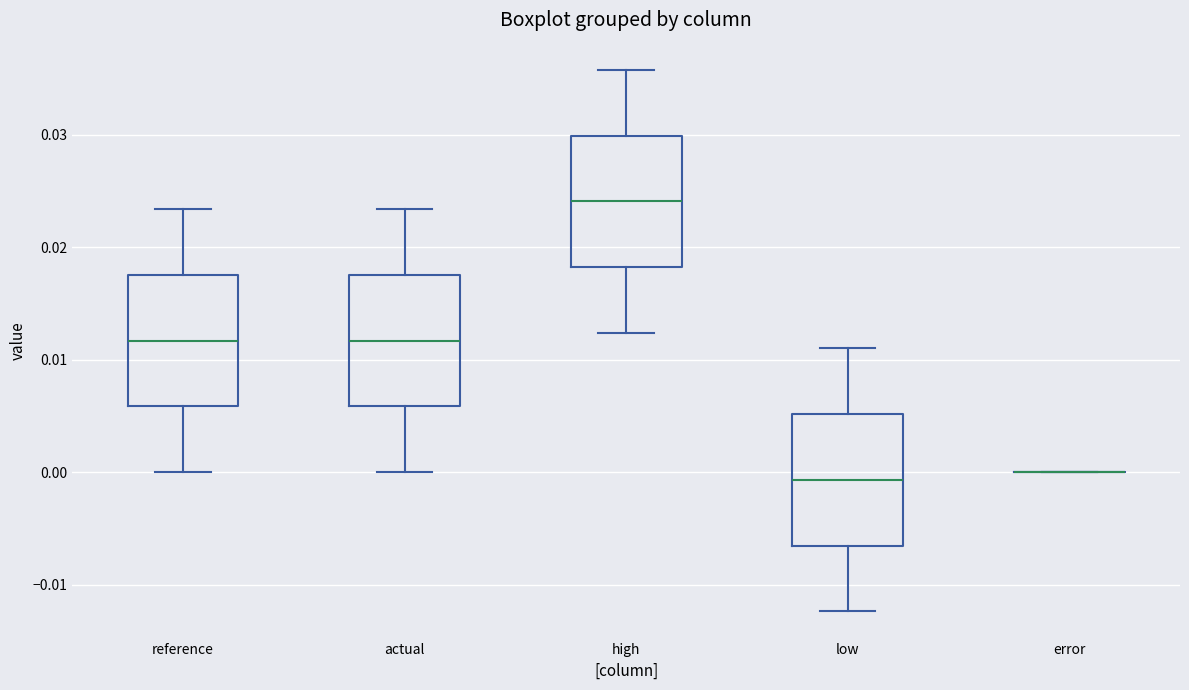

Reading left to right, transcribe this box plot: for each box, give where its median line is, the range the box spans, and where its two whiskers end, as read against the y-axis. The values are not printed on the chart, so give them approximately, as read against the axis.

reference: median 0.012, box 0.006 to 0.018, whiskers 0.000 to 0.023
actual: median 0.012, box 0.006 to 0.018, whiskers 0.000 to 0.023
high: median 0.024, box 0.018 to 0.030, whiskers 0.012 to 0.036
low: median -0.001, box -0.007 to 0.005, whiskers -0.012 to 0.011
error: box collapsed to a line at 0.000, whiskers 0.000 to 0.000